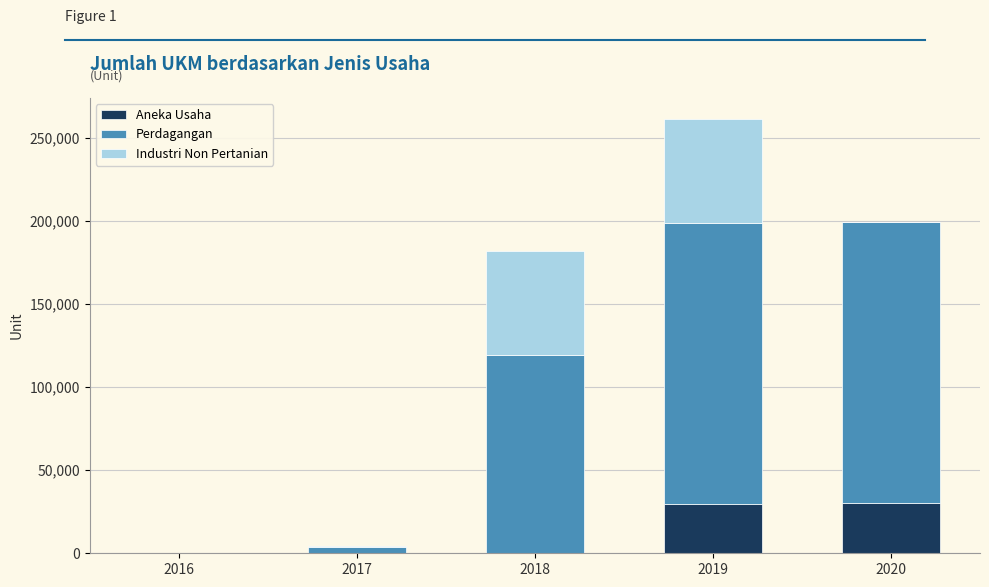

The value of Aneka Usaha at 2018 is 0. True or false?

True